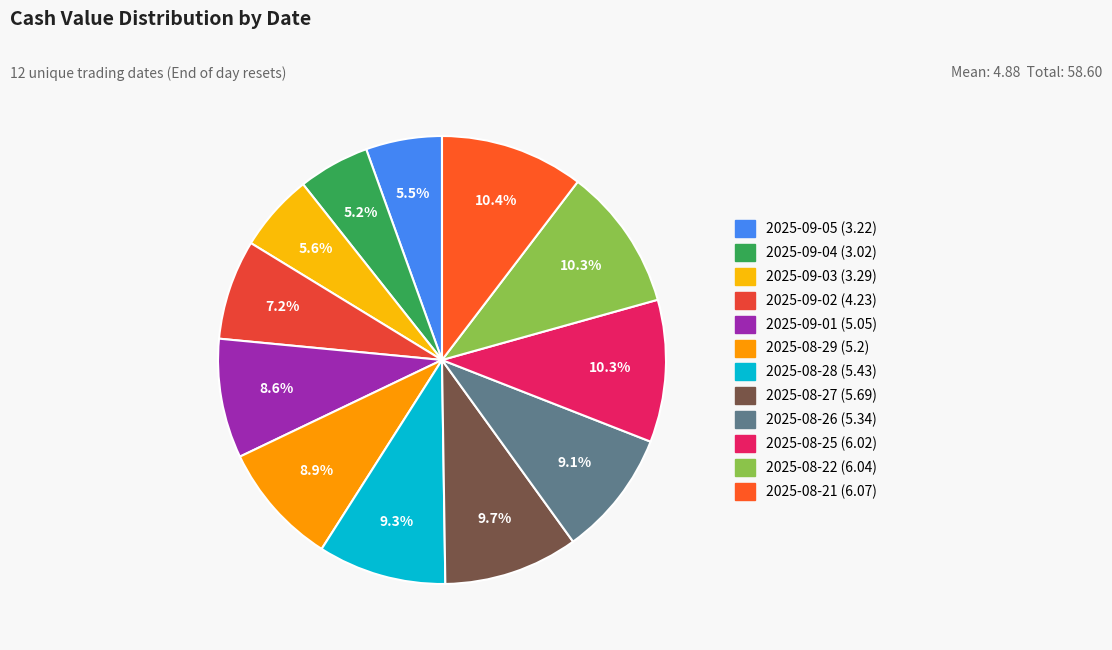

What is the smallest slice in the pie chart?

2025-09-04